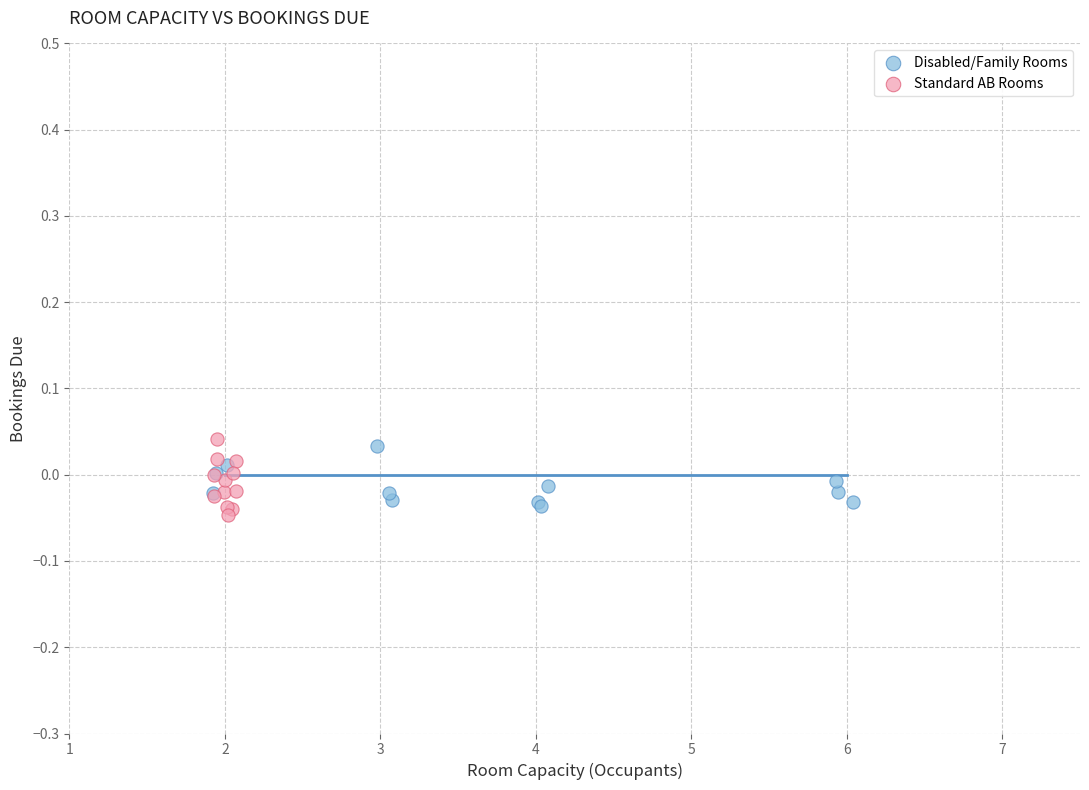

What are all the series names shown in the legend?

Disabled/Family Rooms, Standard AB Rooms